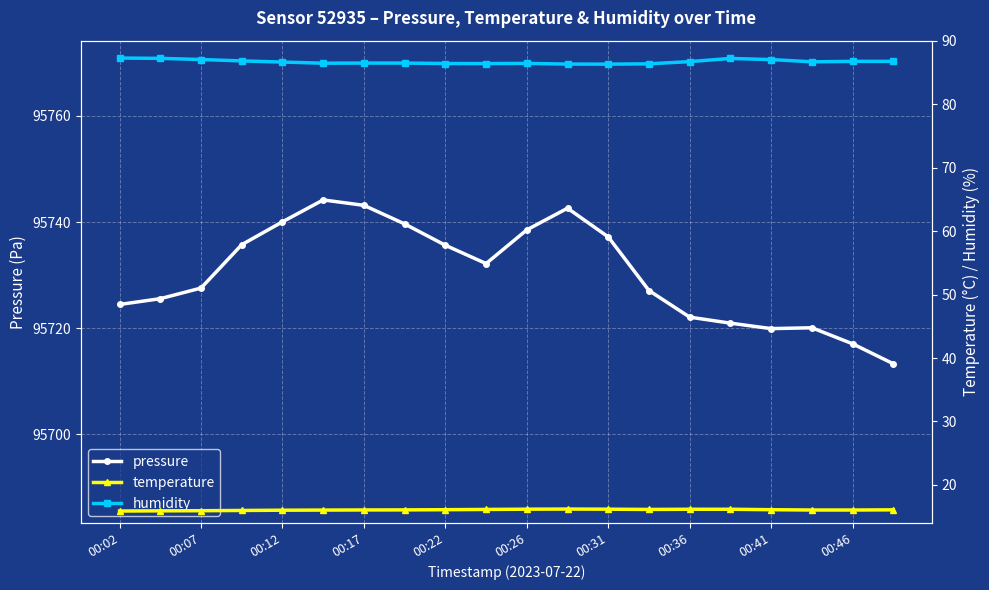

What is the sum of all humidity values?

1733.6